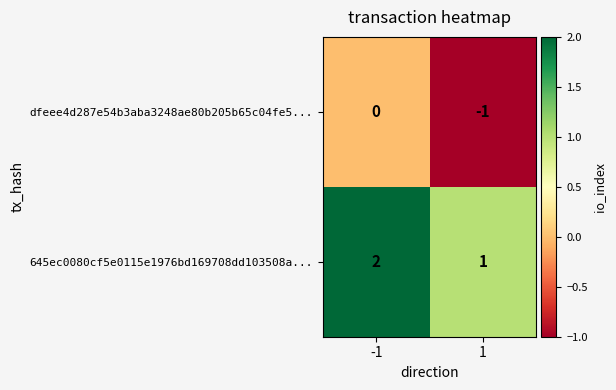

At how many categories does at least one series exceed 0?

2